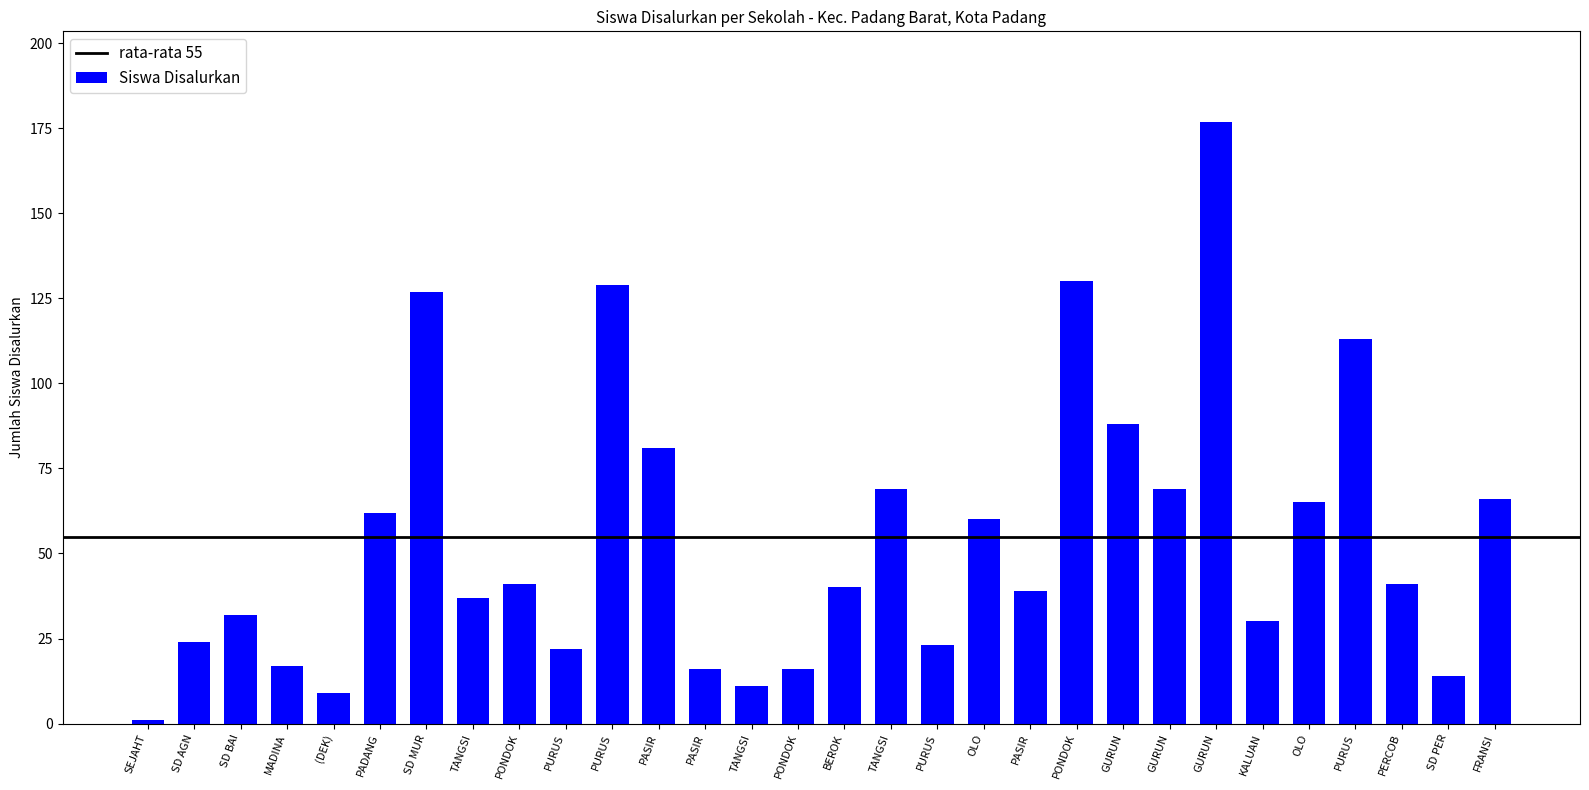

Reading left to right, transcribe all the data shown in this chart.

1	24	32	17	9	62	127	37	41	22	129	81	16	11	16	40	69	23	60	39	130	88	69	177	30	65	113	41	14	66